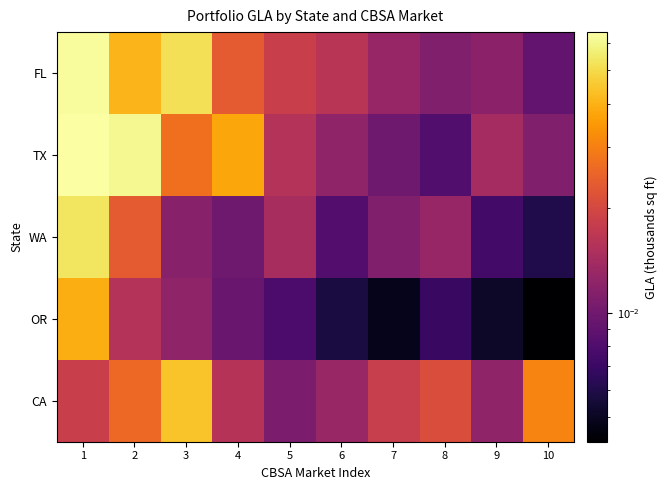

How many data points does each series have?

10